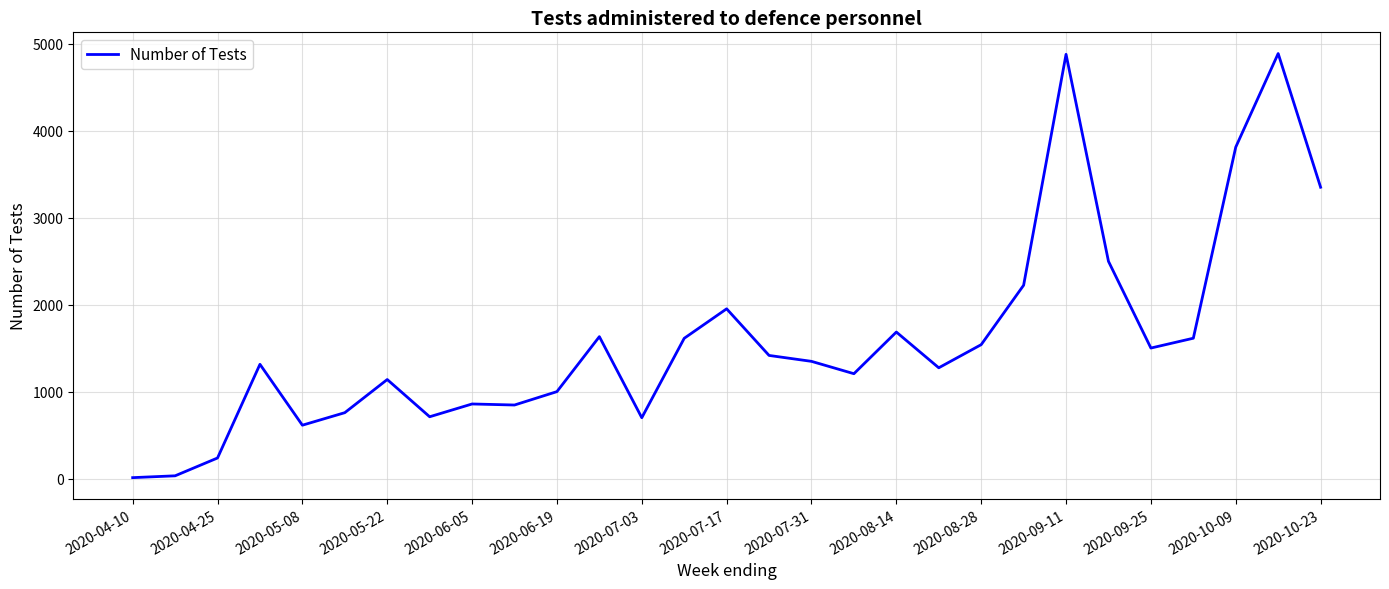

What is the smallest value displayed?

14